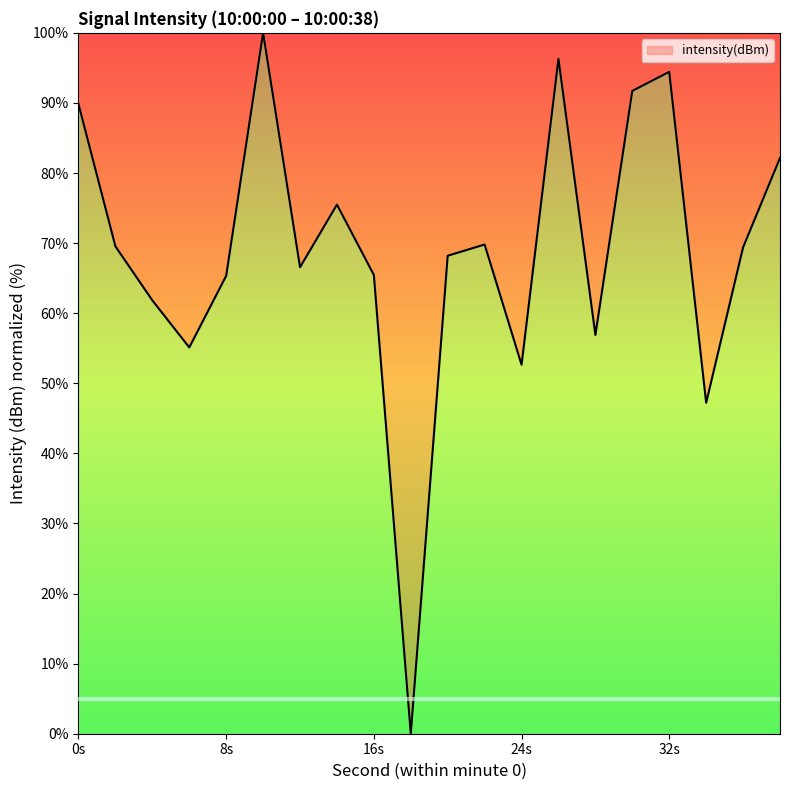

What is the difference between the maximum and minimum values?

100.0